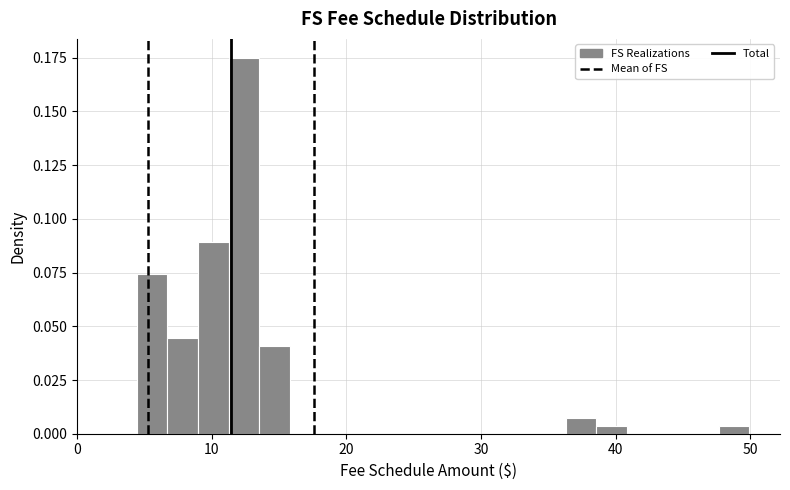

Around what value on the x-axis is the tallest bar? Give the approximate position of its centre, as read against the axis.

12